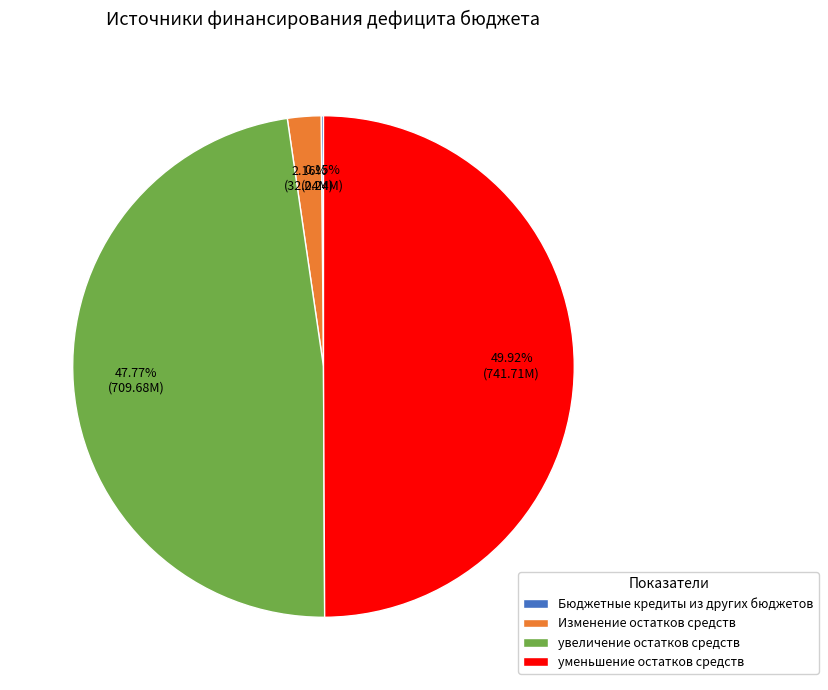

Which slice is the largest?

уменьшение остатков средств